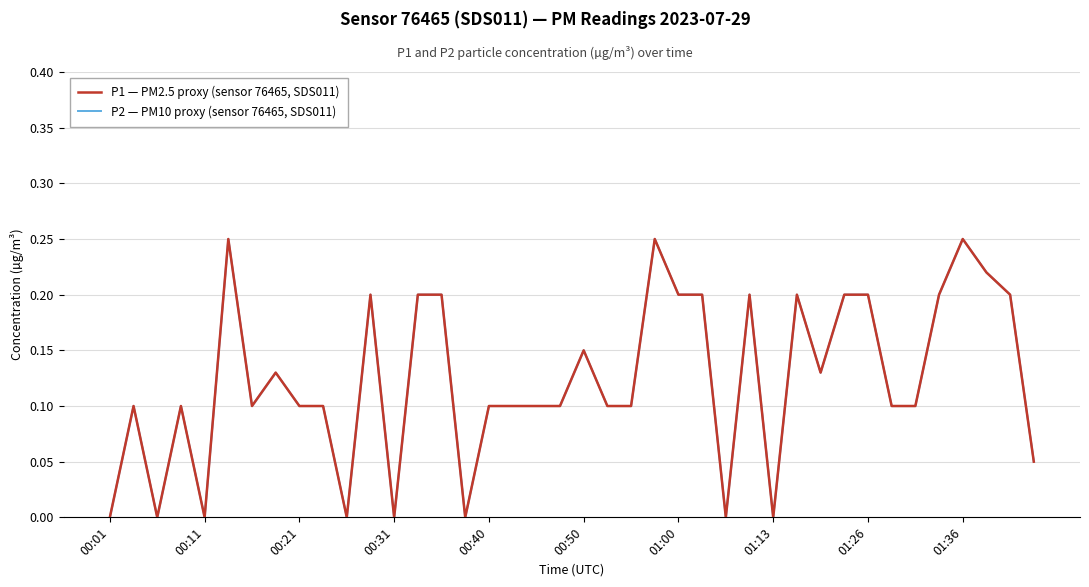

Which series has the widest spread of values?

P1 — PM2.5 proxy (sensor 76465, SDS011)